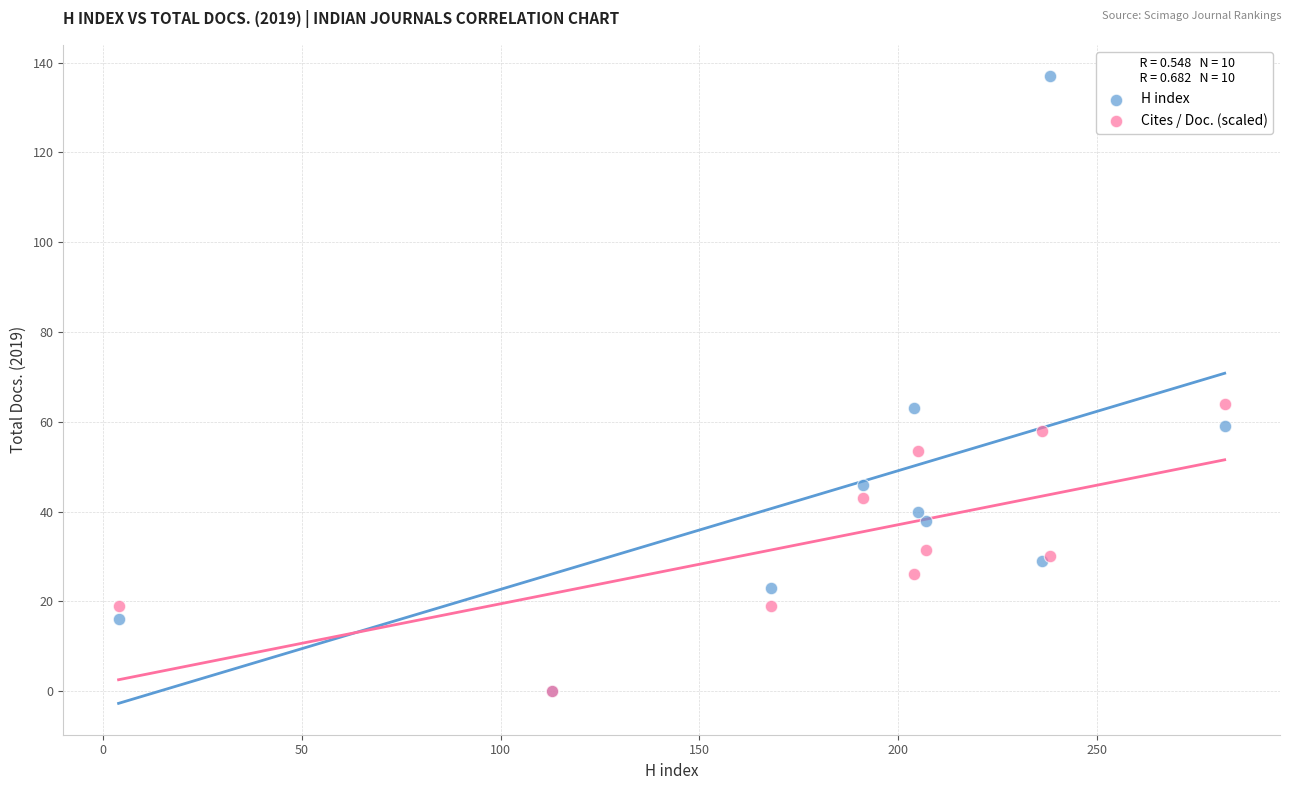

What are all the series names shown in the legend?

H index, Cites / Doc. (scaled)